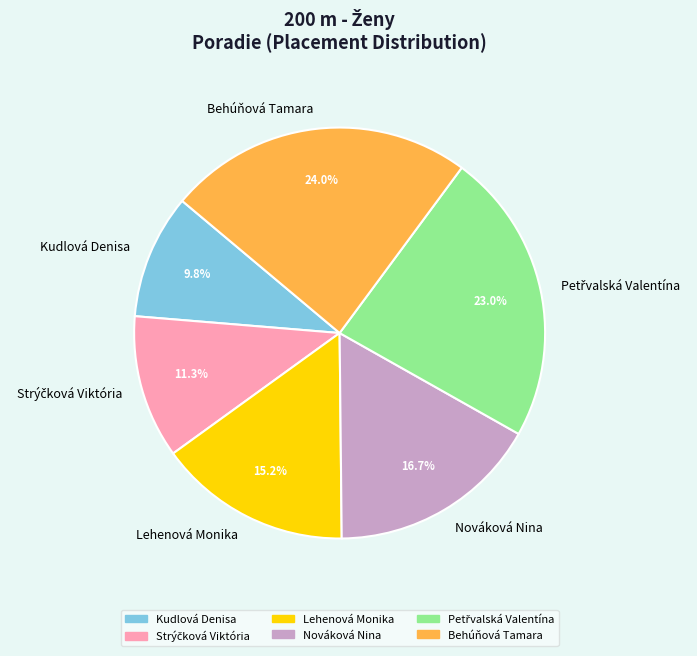

True or false: Behúňová Tamara accounts for 24% of the total.

True